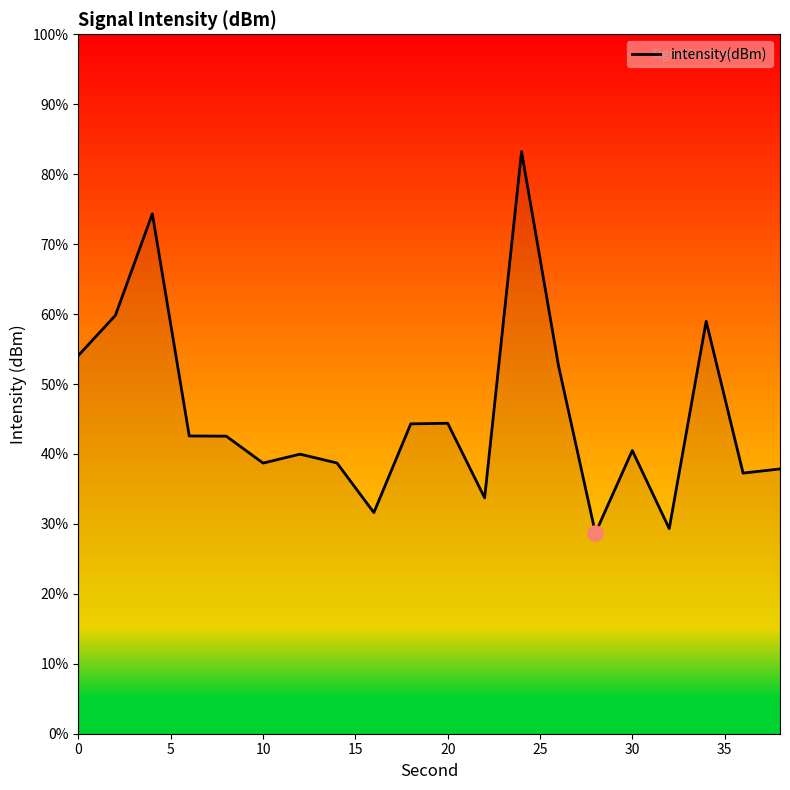

What is the difference between the maximum and minimum values?

54.5